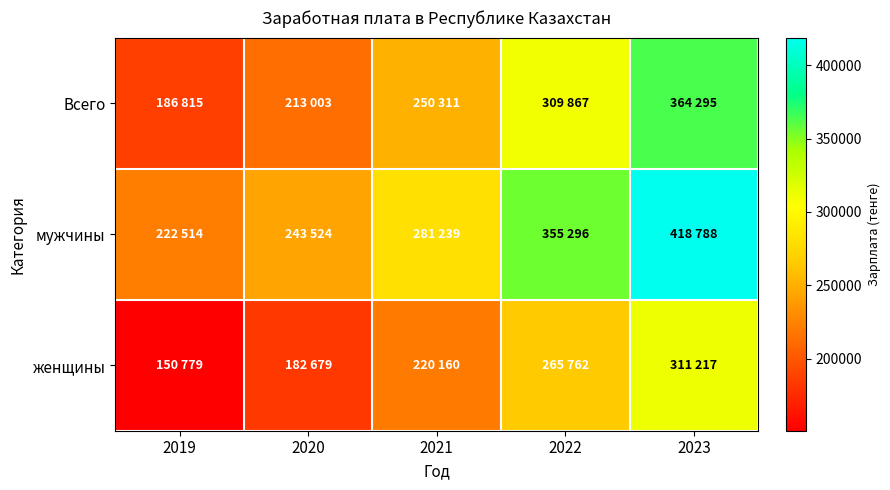

What is the total value across all series at 2019?

560108